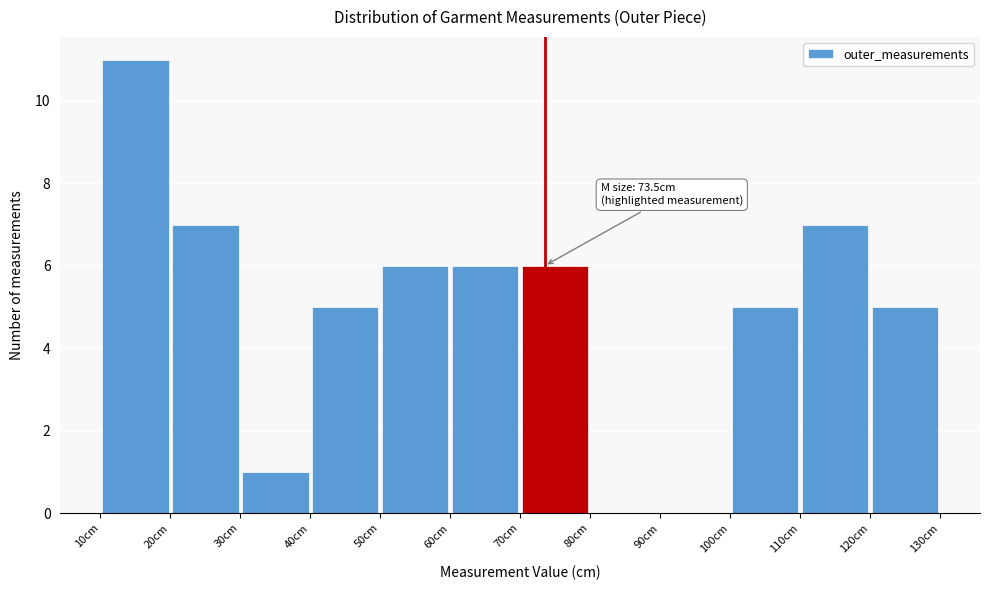

Which range on the x-axis has the tallest bar?

10 to 20